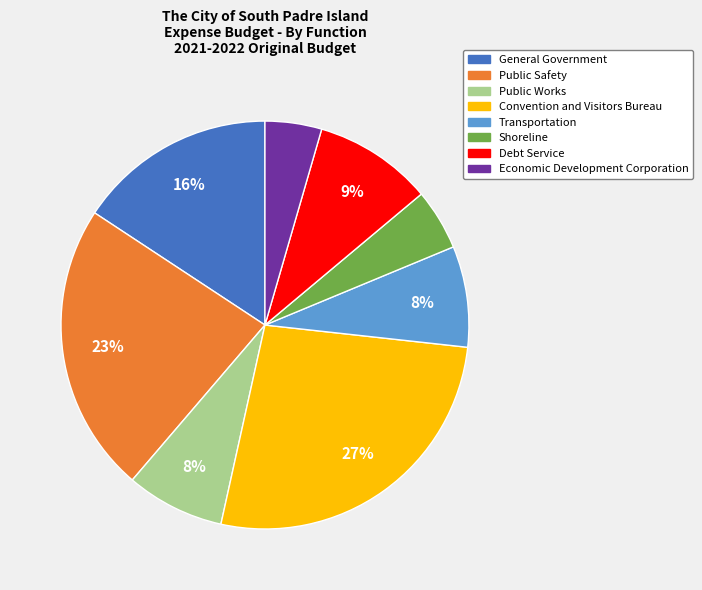

How many segments does this pie chart have?

8